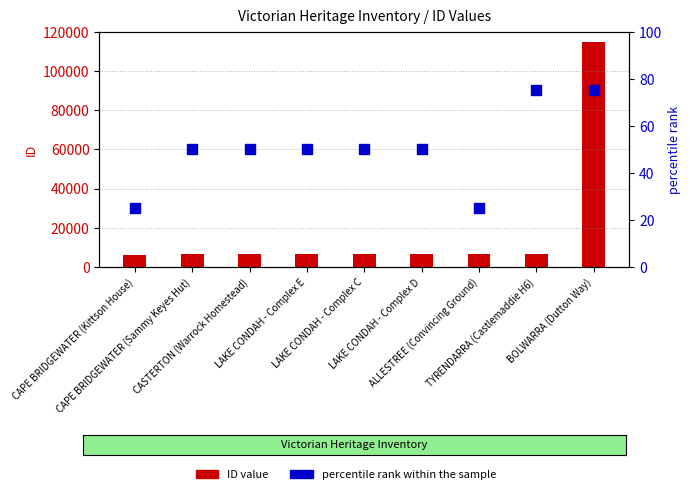

Which series contains the highest Y value?

ID value